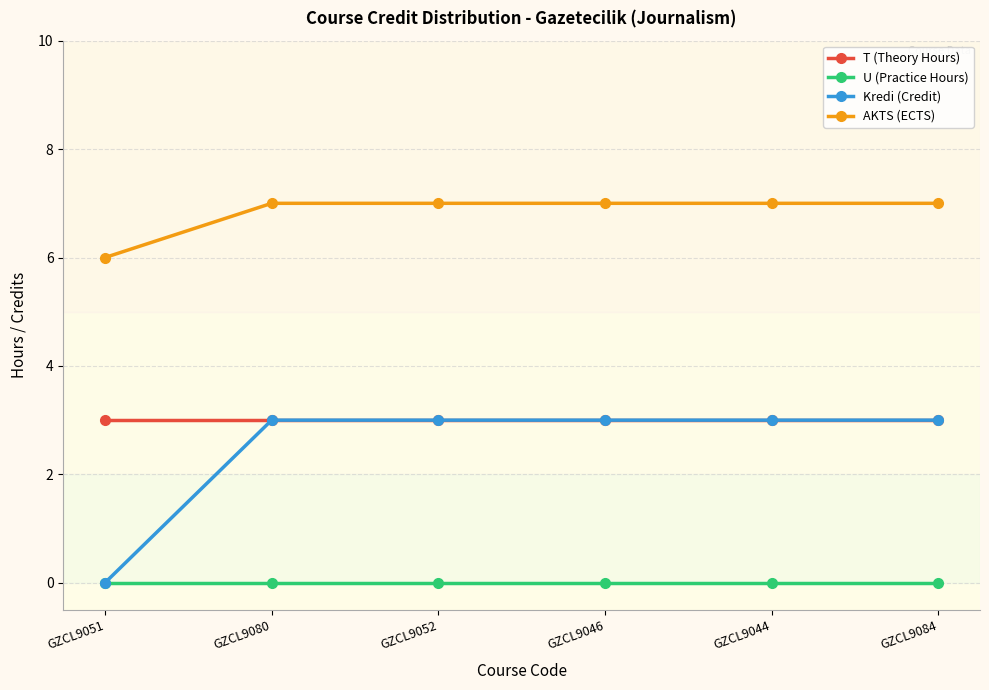

What is the difference between the second highest and minimum values in the AKTS (ECTS) series?

1